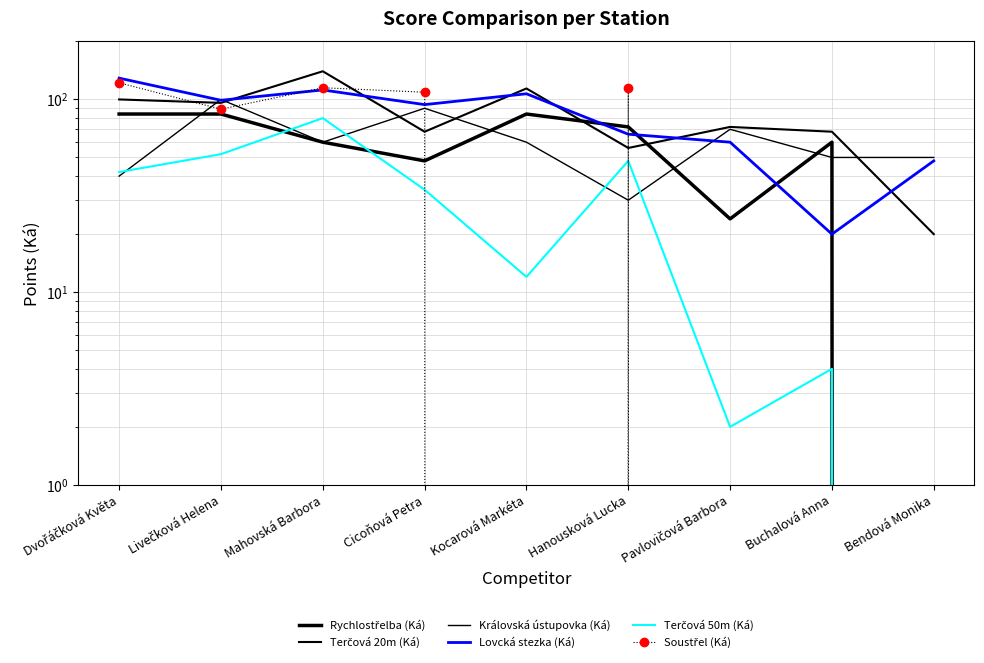

True or false: Soustřel (Ká) and Královská ústupovka (Ká) intersect in this chart.

True